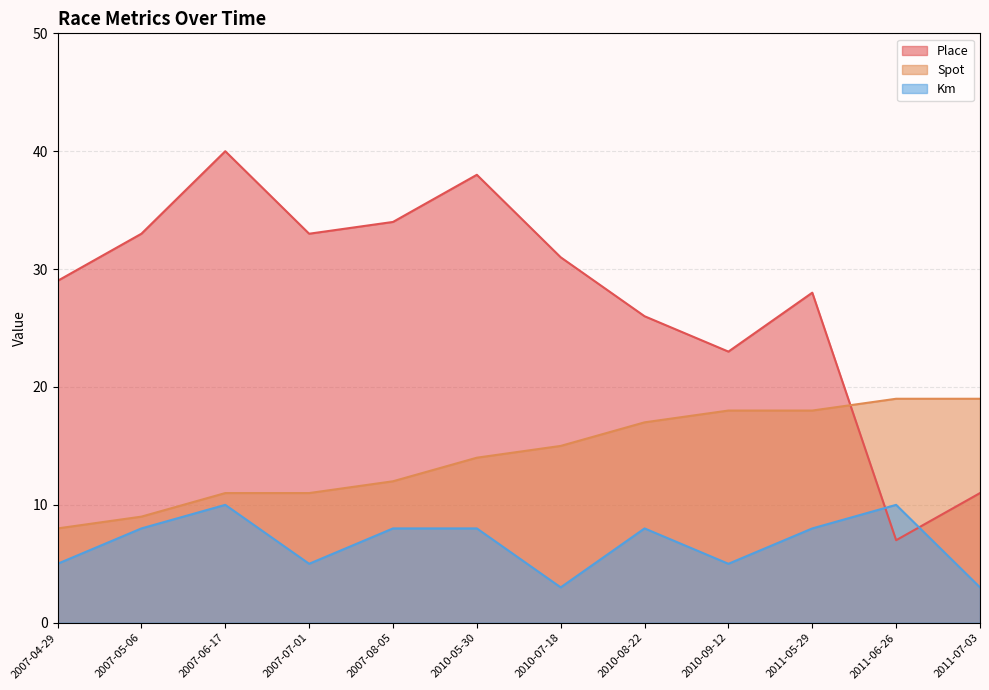

True or false: Km has a value of 10 at 2011-06-26.

True